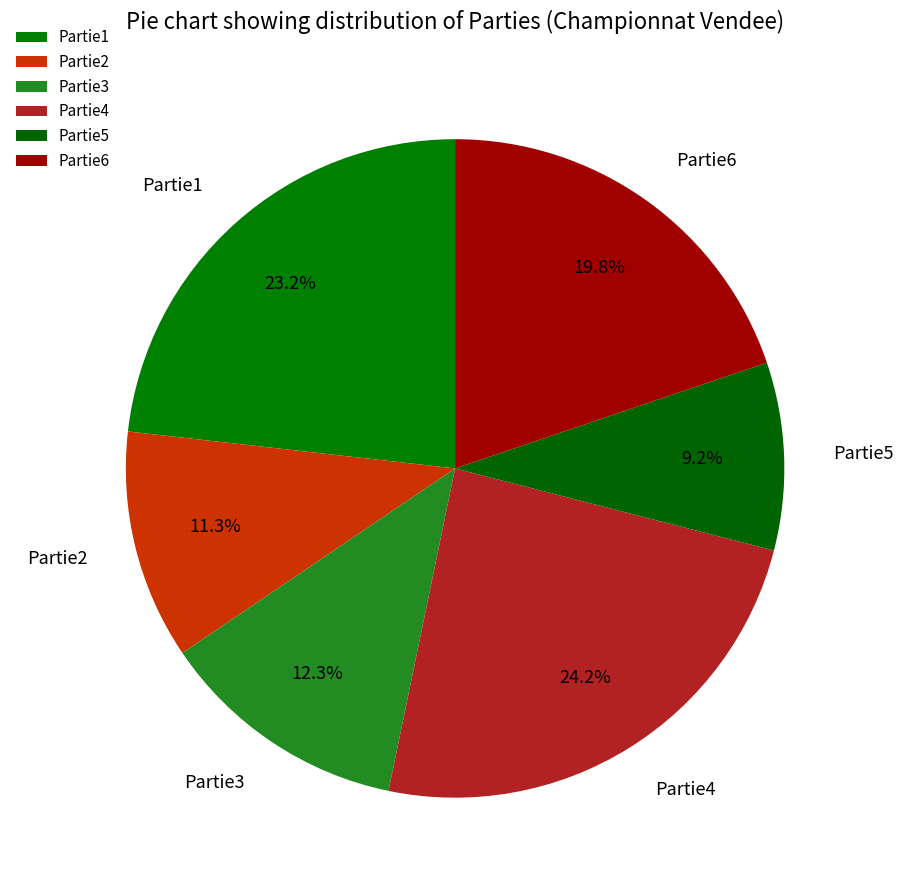

What is the ratio of the value at Partie3 to the value at Partie1?

0.5